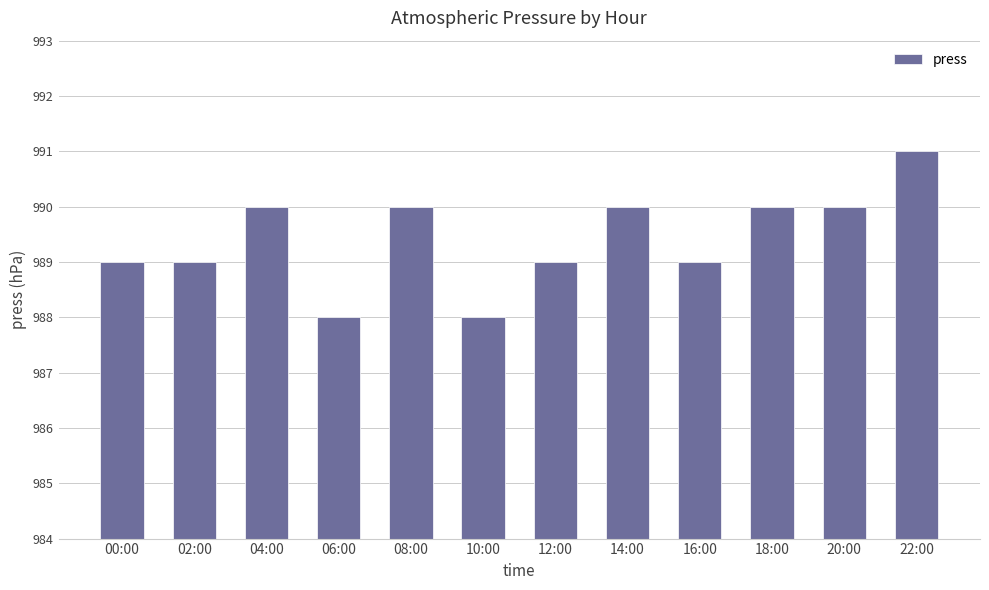

What is the difference between the second highest and second lowest values?

2